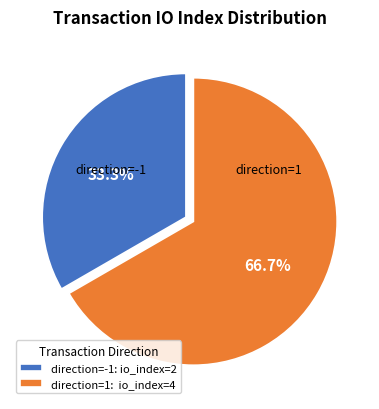

Between direction=1: io_index=4 and direction=-1: io_index=2, which is larger?

direction=1: io_index=4